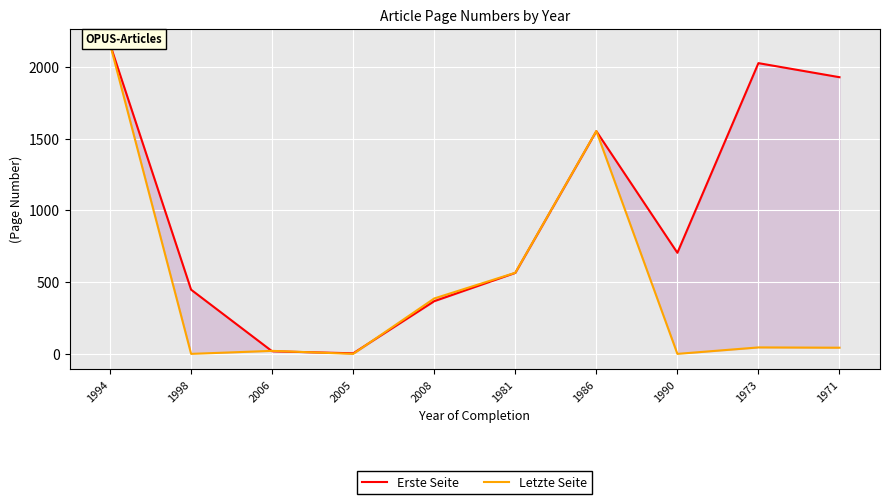

True or false: Erste Seite has a value of 2025 at 1973.

True